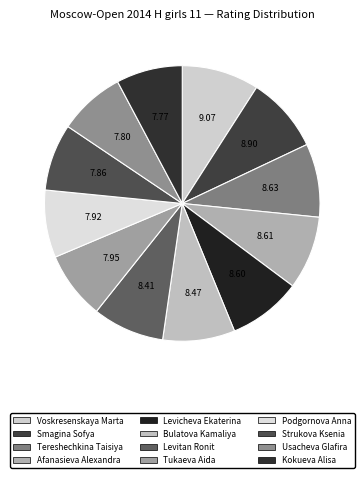

Is there any slice that represents more than half of the pie?

No